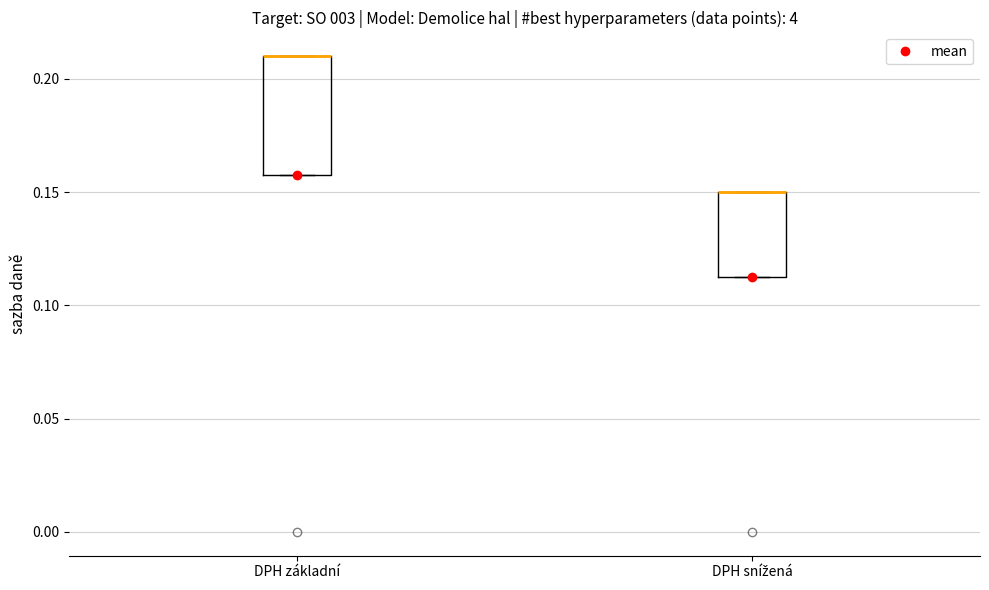

Where is the lower edge of the box for DPH snížená on the y-axis? The values are not printed on the chart, so give them approximately, as read against the axis.

0.115